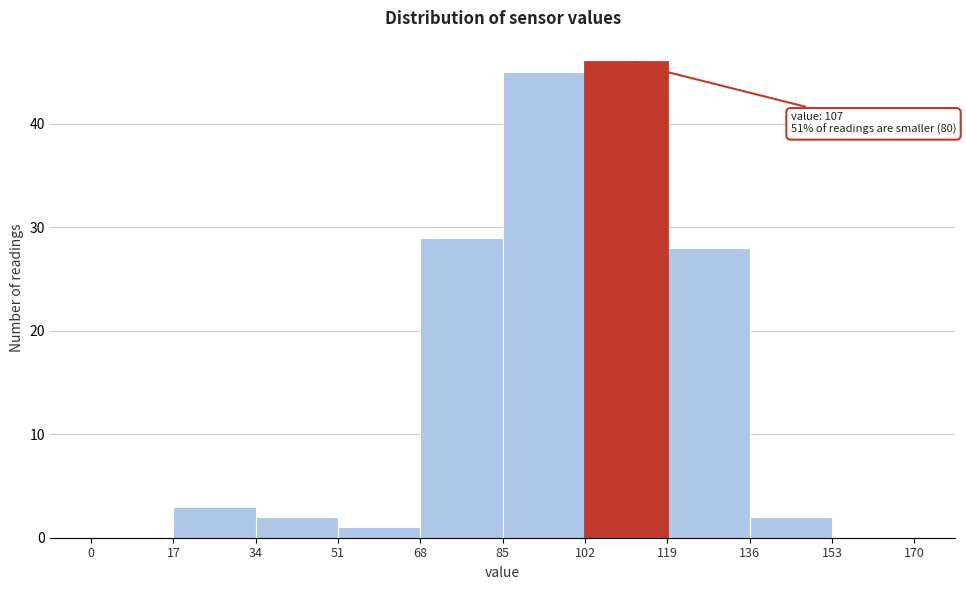

Which range on the x-axis has the tallest bar?

102 to 119